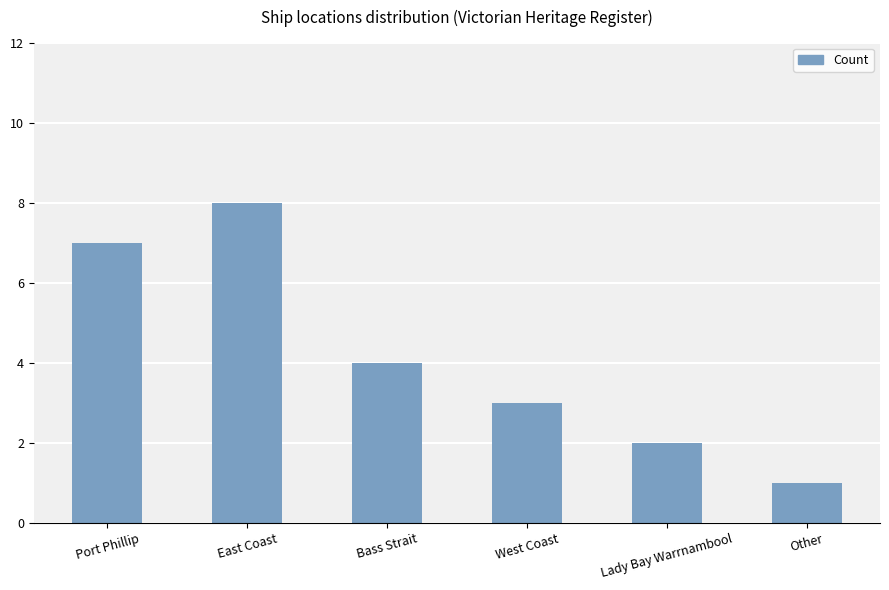

At which category does the chart reach its minimum across all series?

Other